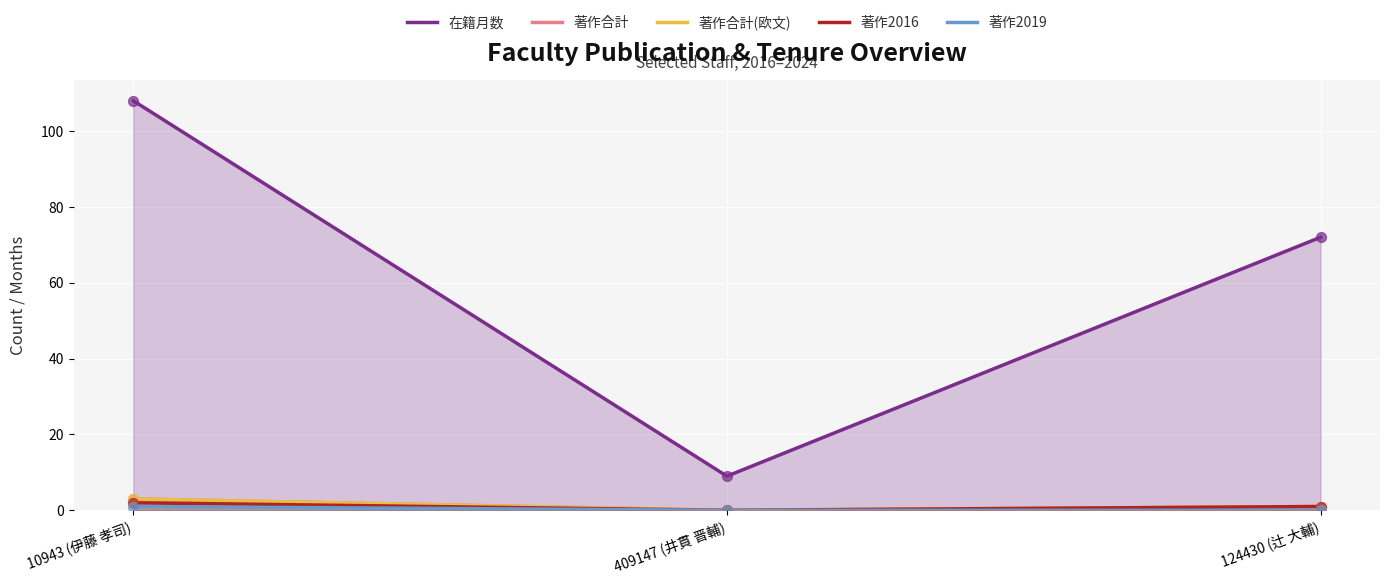

Which series has the largest total across all categories?

在籍月数